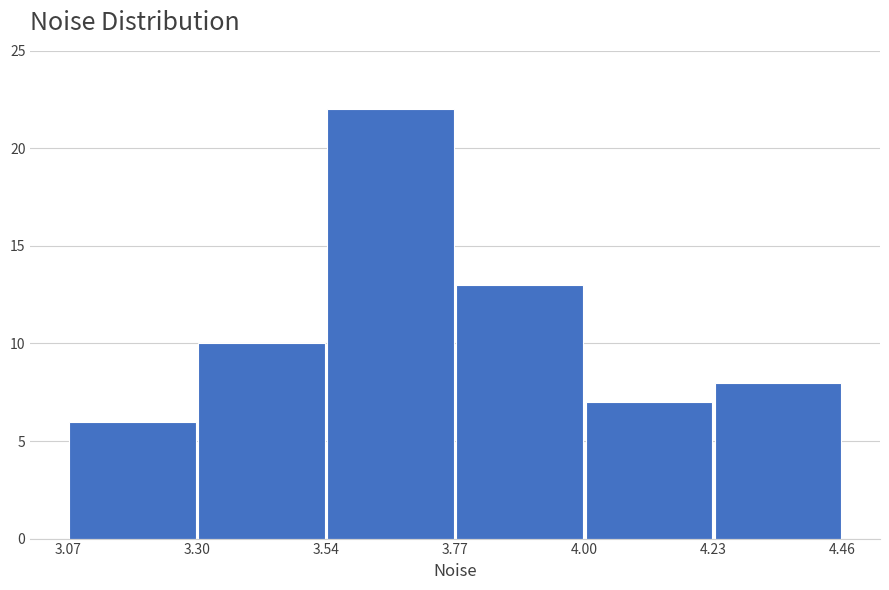

Over which range of the x-axis is the bar tallest?

3.54 to 3.77